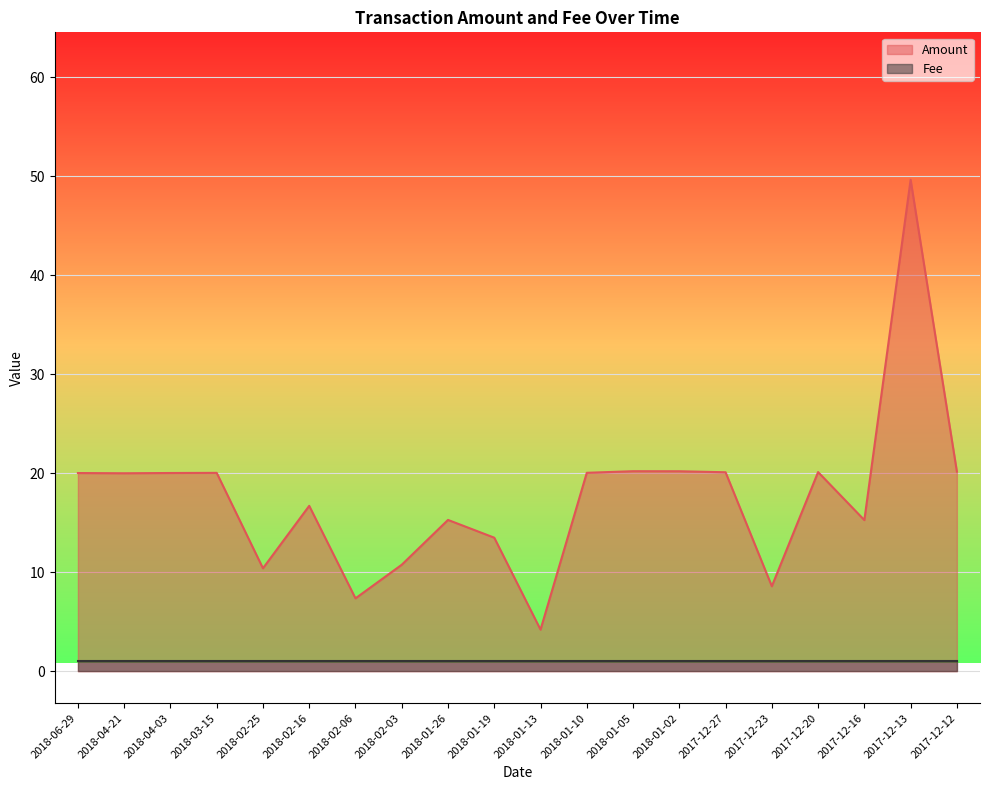

How many lines are shown in the chart?

2